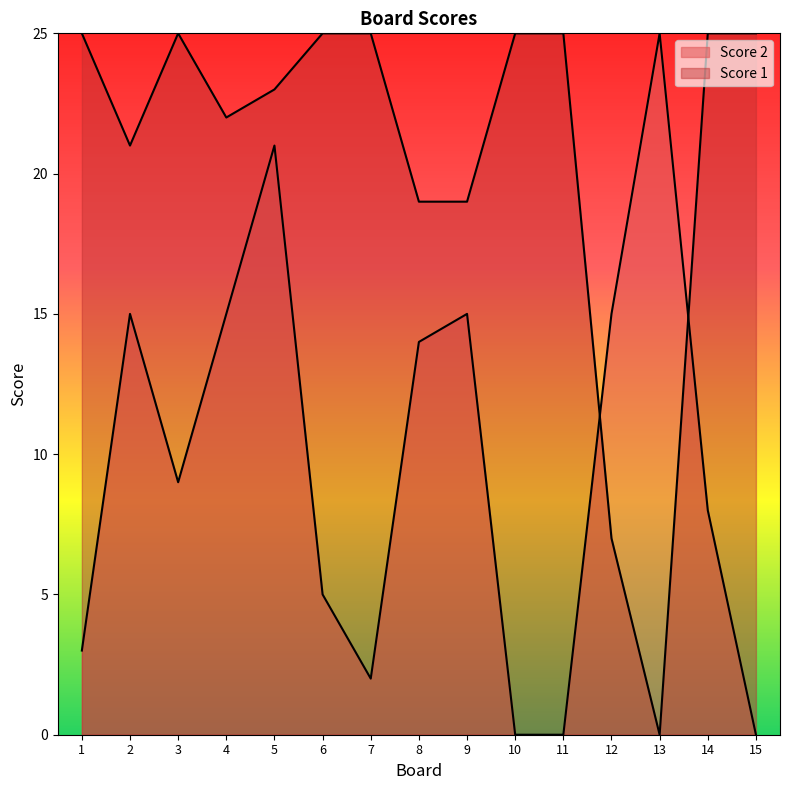

At which category is the sum across all series the highest?

5